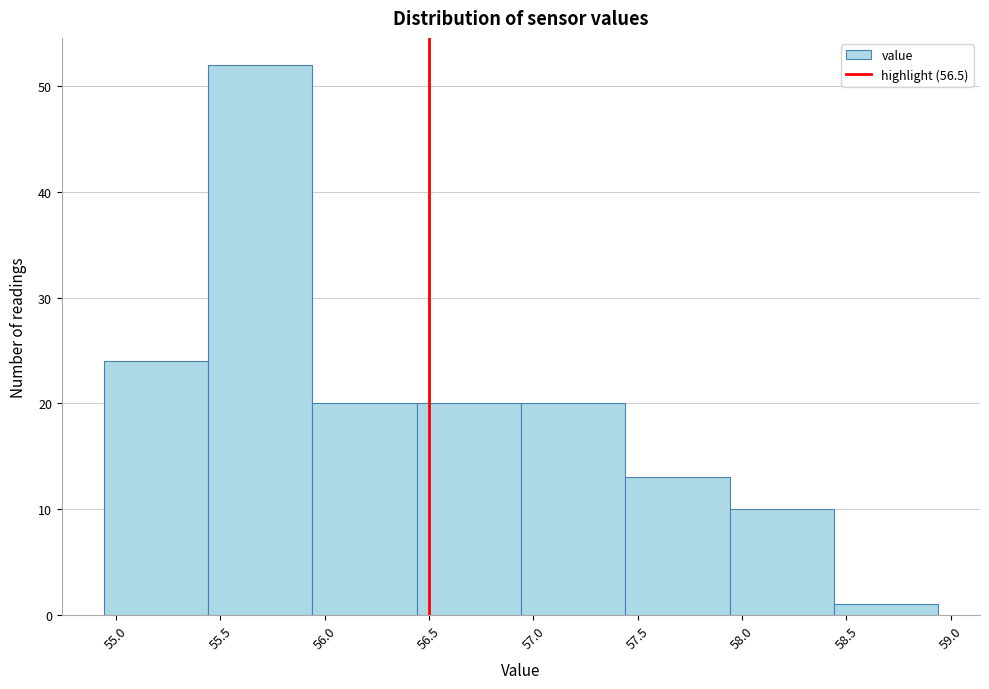

Reading left to right, transcribe this chart: for each bar, give the range it covers on the x-axis and its height. Neither the bar edges nor the heights are printed on the chart, so give them approximately, as read against the axes.

54.94 to 55.44: 24
55.44 to 55.94: 52
55.94 to 56.44: 20
56.44 to 56.94: 20
56.94 to 57.44: 20
57.44 to 57.94: 13
57.94 to 58.44: 10
58.44 to 58.94: 1